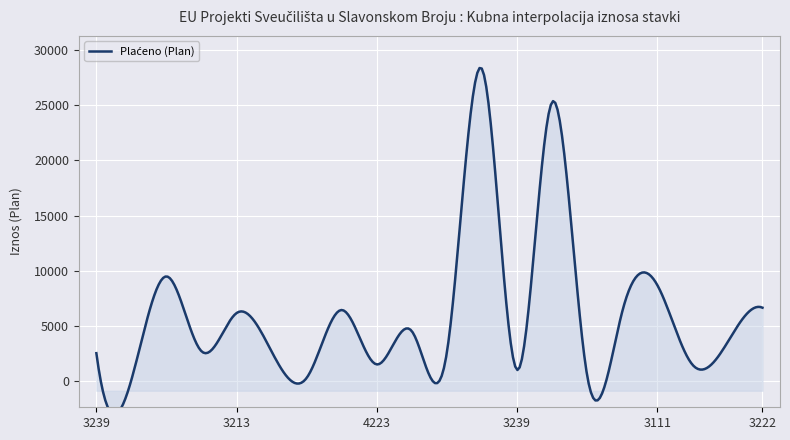

How many data points does each series have?

20